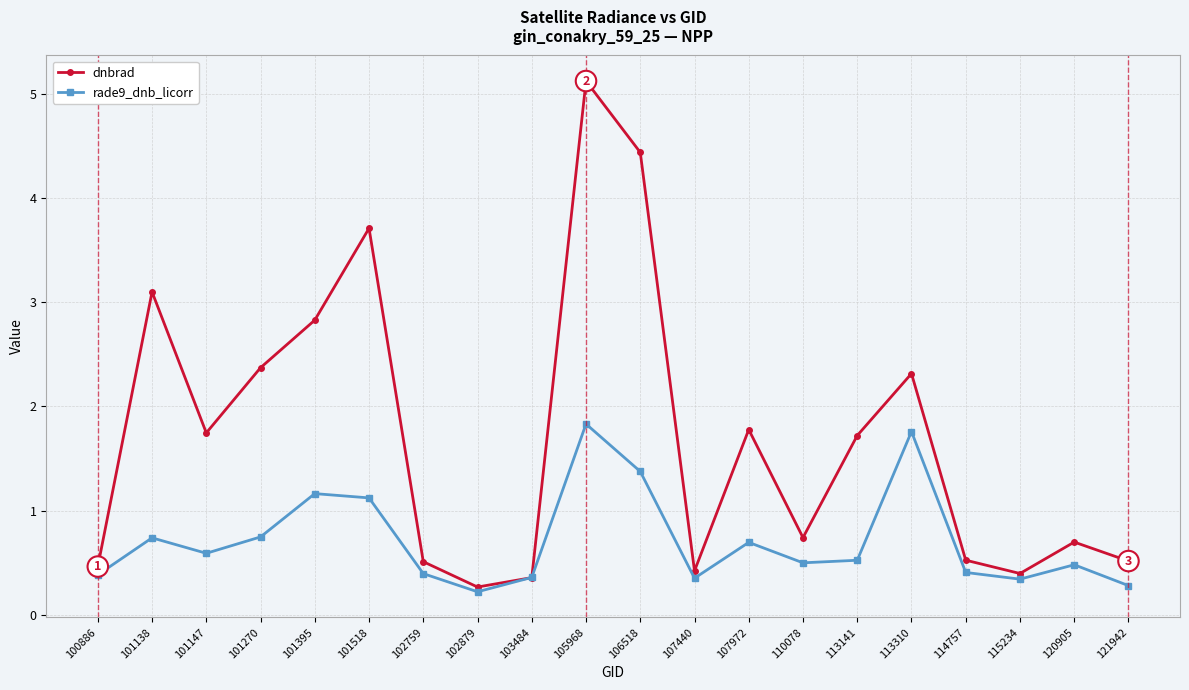

At how many categories does at least one series exceed 3?

4